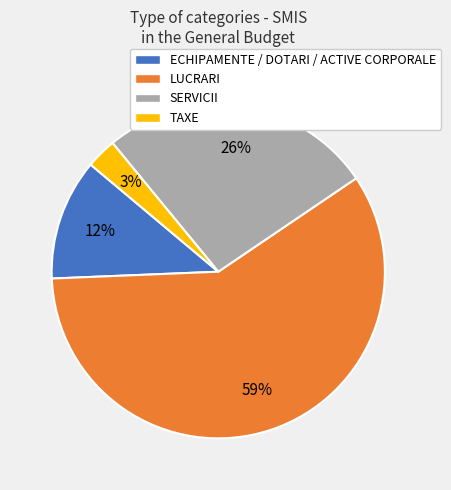

Which slice is the smallest?

TAXE